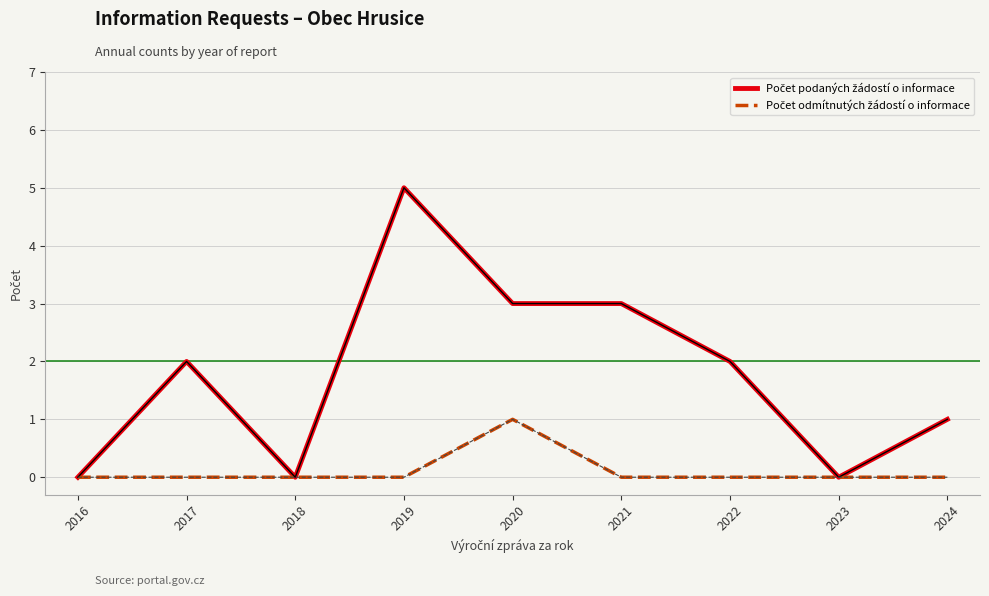

Which label corresponds to the largest value in the chart?

2019